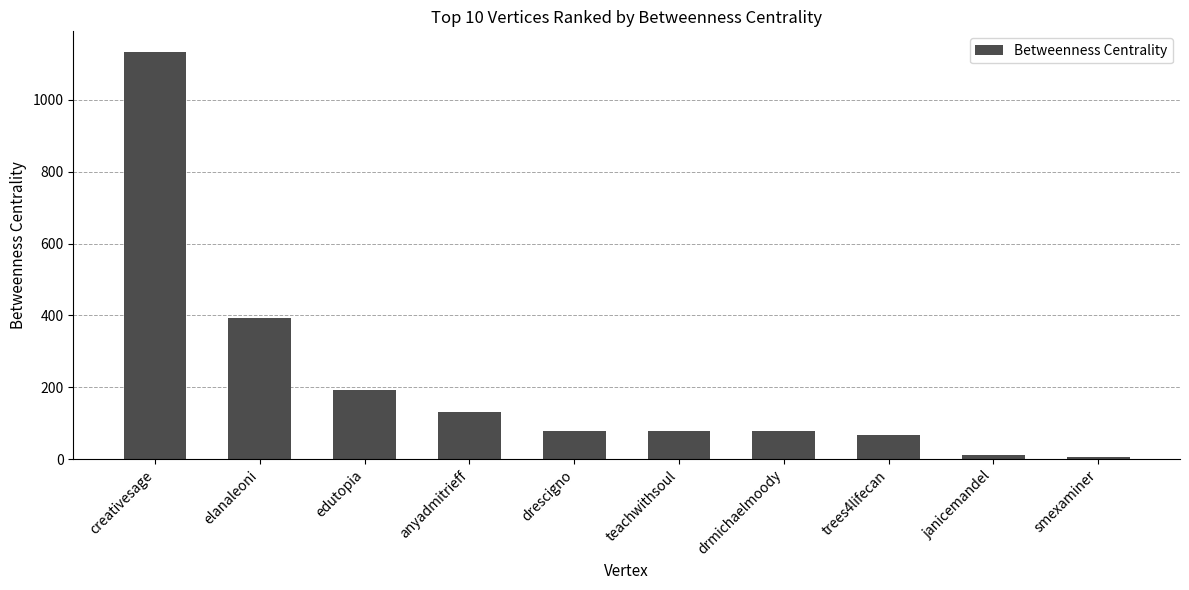

What is the label of the 1st bar from the left?

creativesage